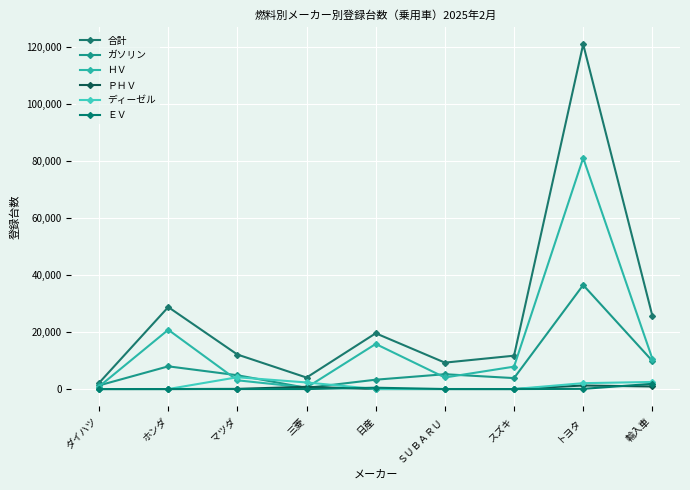

Does the chart display data point markers on the line(s)?

Yes